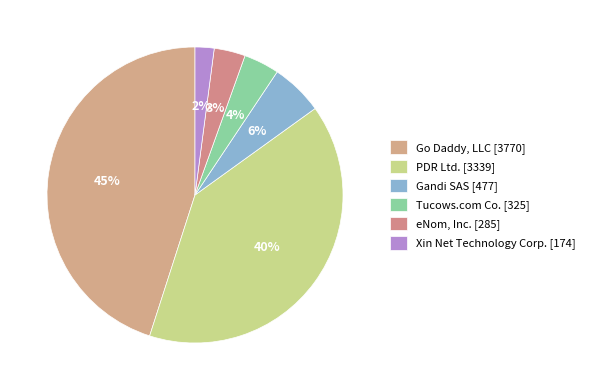

Between Gandi SAS and eNom, Inc., which is larger?

Gandi SAS